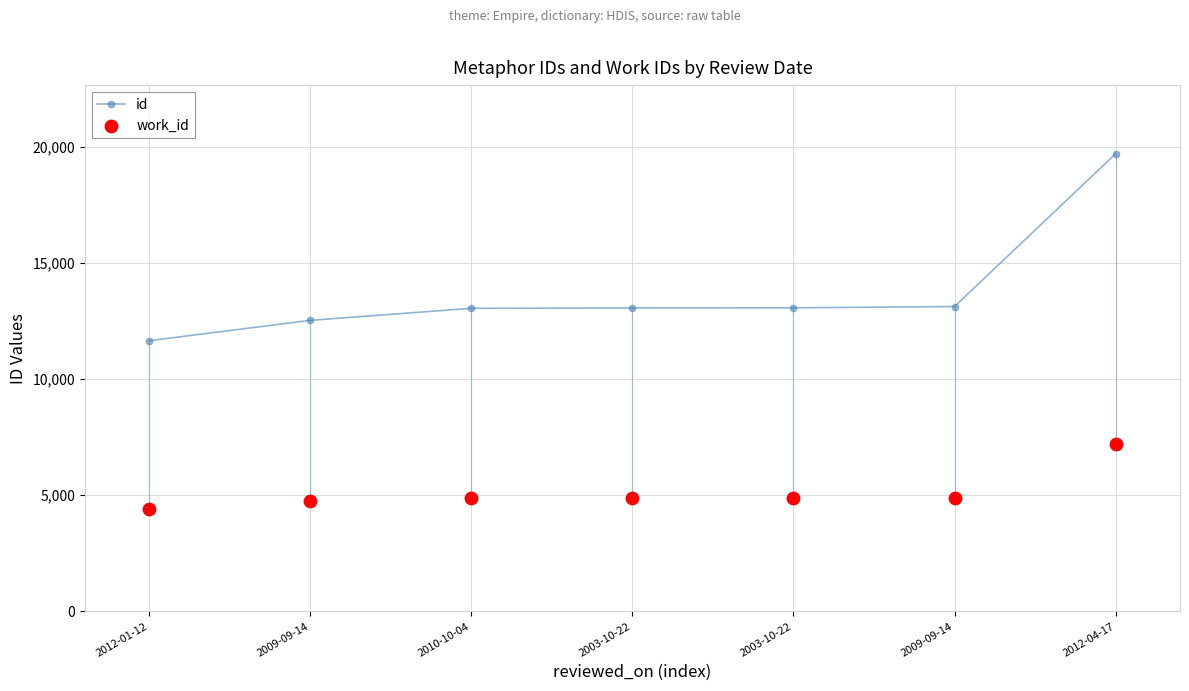

At which category is the sum across all series the highest?

2012-04-17